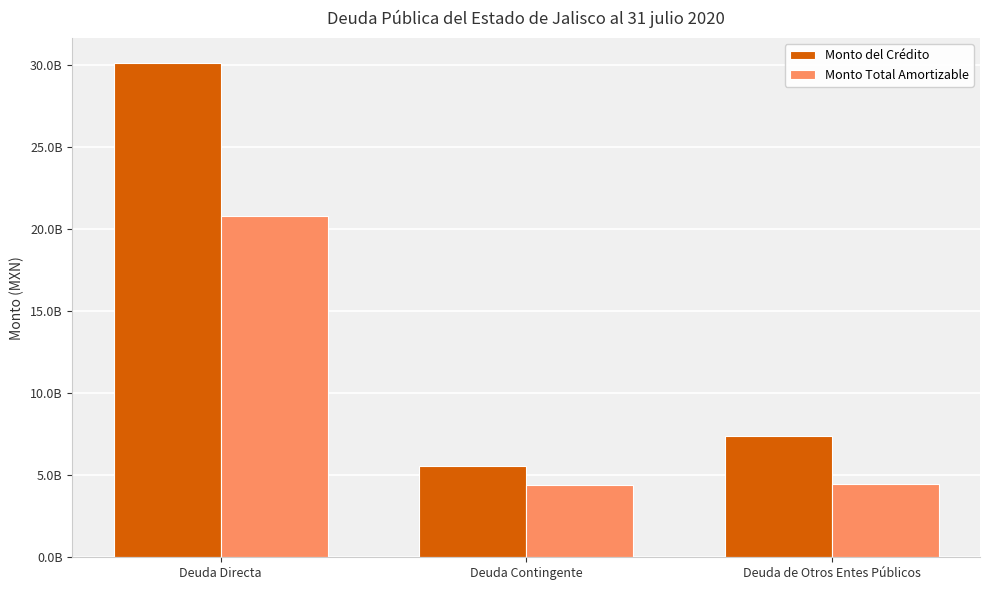

Is it true that Monto del Crédito equals 5544367291.0 at Deuda Contingente?

True